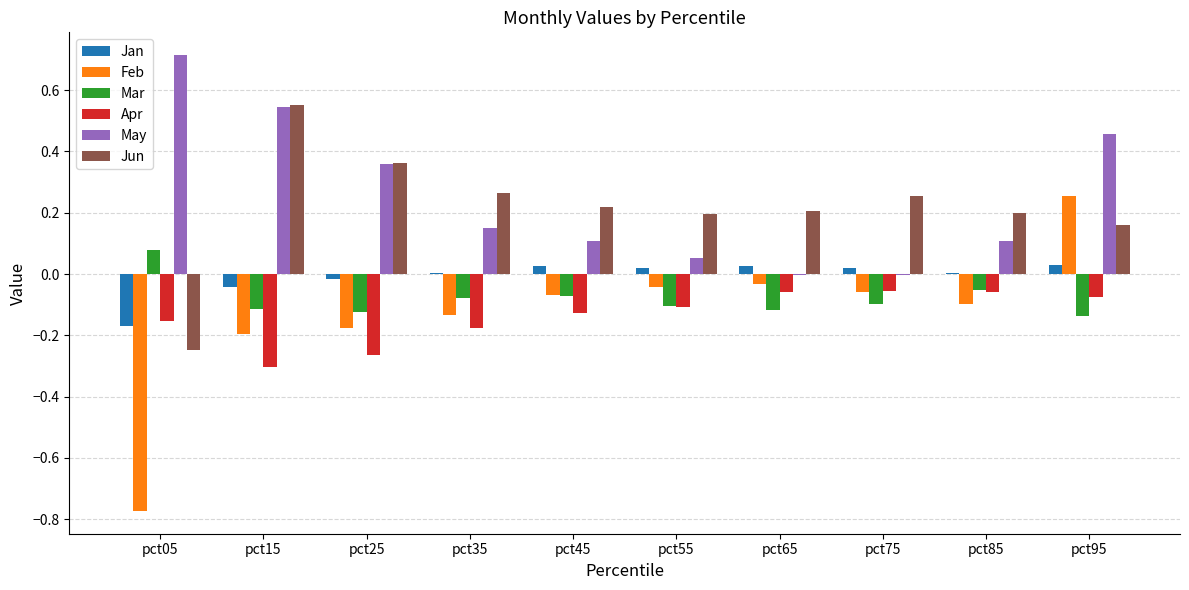

The value of Jun at pct55 is 0.1. True or false?

False